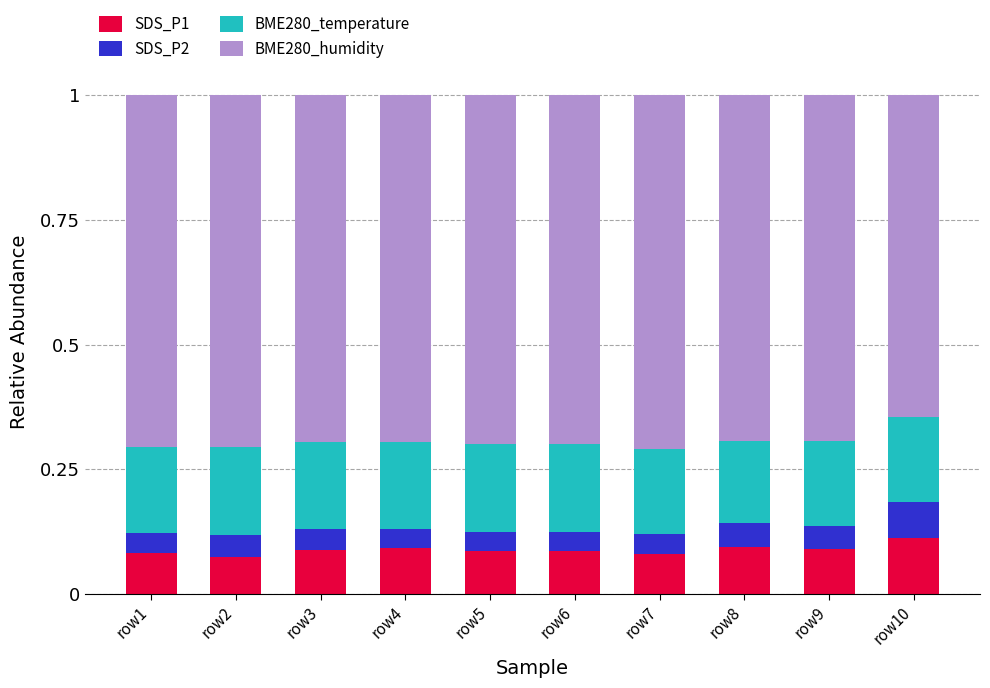

What are all the series names shown in the legend?

SDS_P1, SDS_P2, BME280_temperature, BME280_humidity